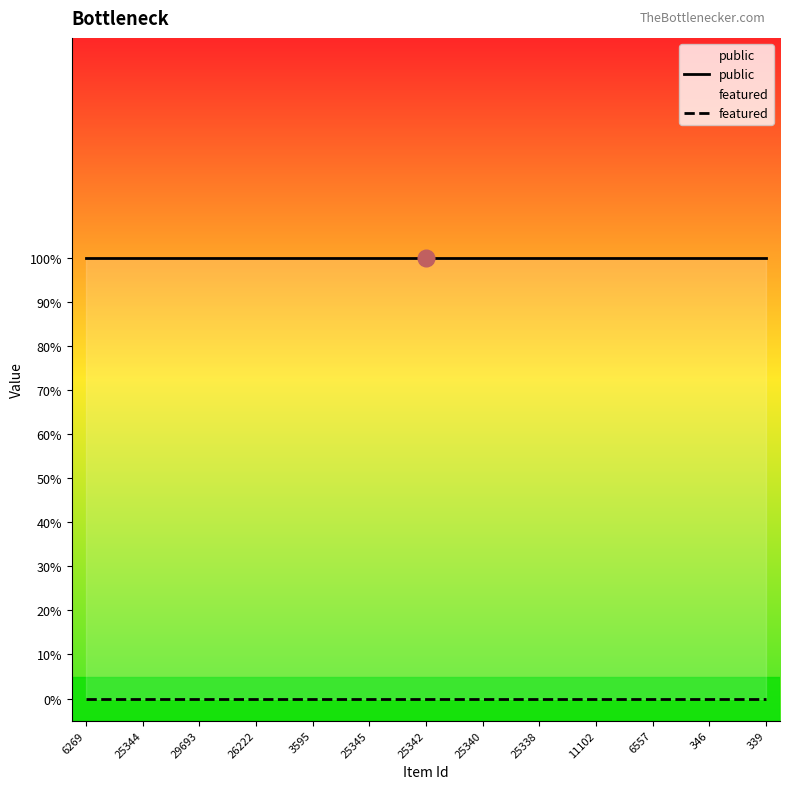

Which series has the widest spread of values?

public